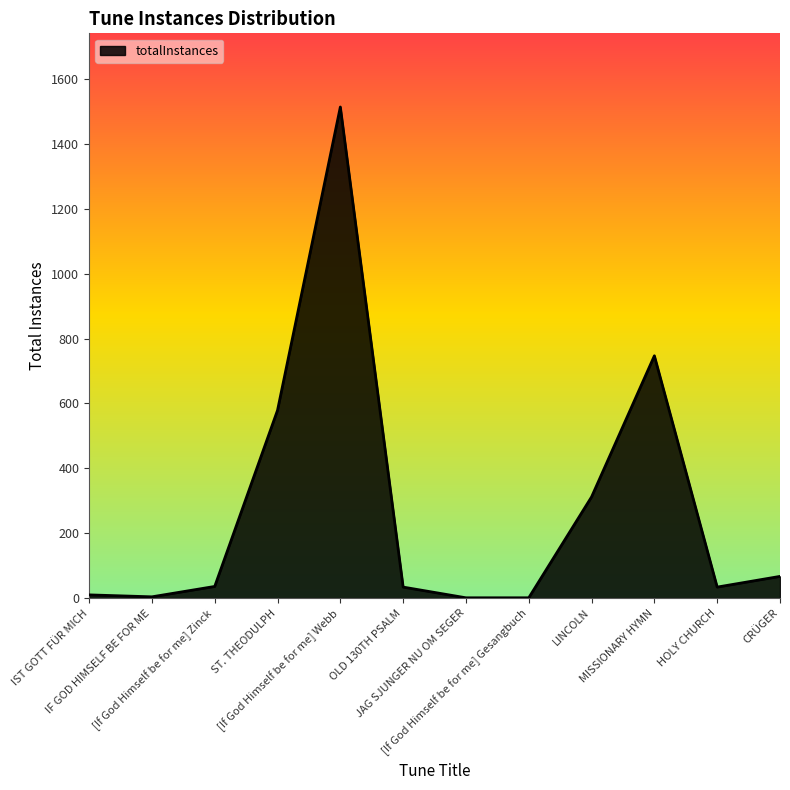

What is the maximum value shown in the chart?

1514